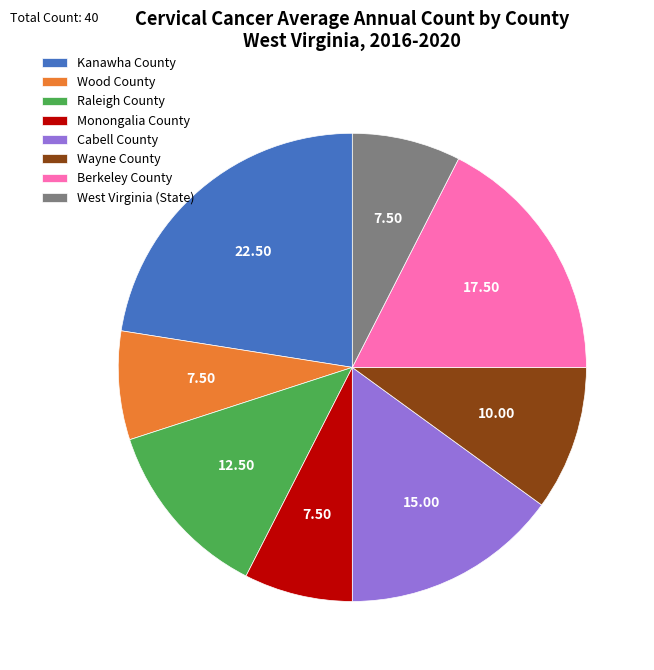

Is the sum of Berkeley County and Wood County greater than half?

No